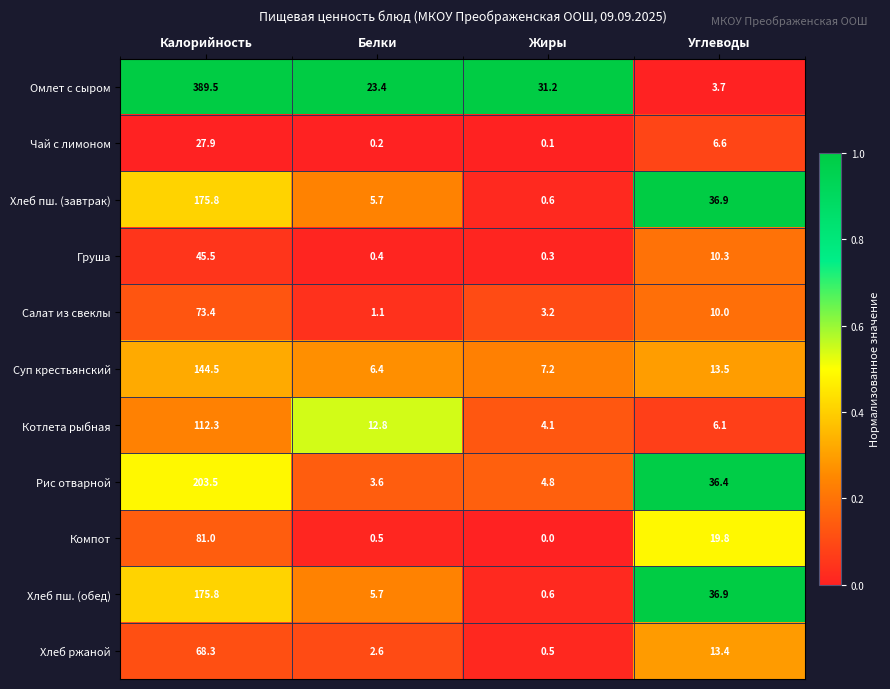

Is it true that Хлеб пш. (обед) equals 9.9 at Белки?

False